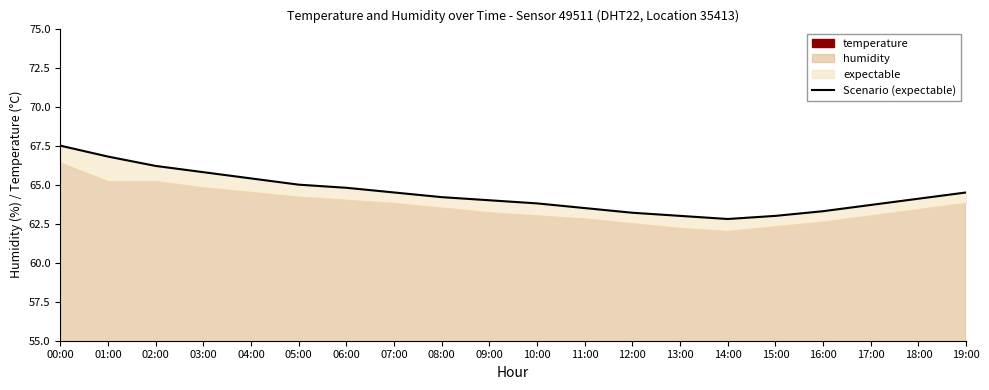

Reading right to left, what are all the values shown in this chart?

19:00=64.5	18:00=64.1	17:00=63.7	16:00=63.3	15:00=63.0	14:00=62.8	13:00=63.0	12:00=63.2	11:00=63.5	10:00=63.8	09:00=64.0	08:00=64.2	07:00=64.5	06:00=64.8	05:00=65.0	04:00=65.4	03:00=65.8	02:00=66.2	01:00=66.8	00:00=67.5